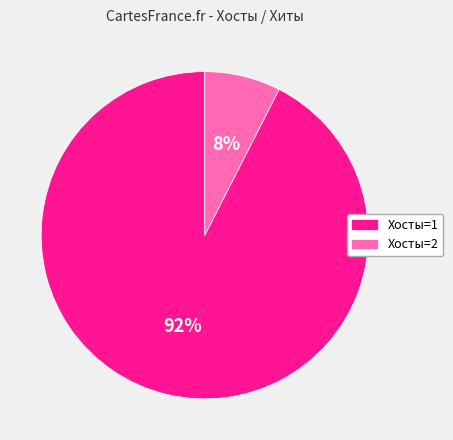

To the nearest percent, what is the average slice percentage?

50%